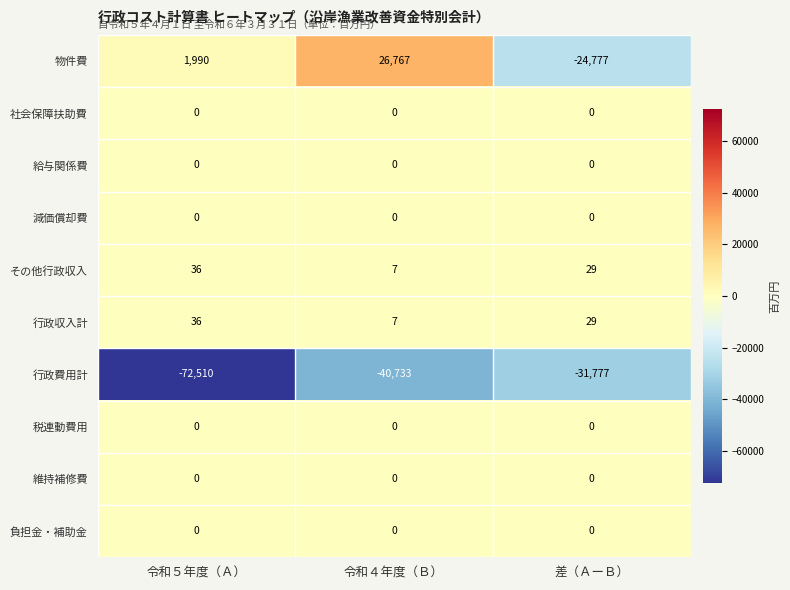

What is the spread (max minus min) of values at 差（ＡーＢ）?

31806